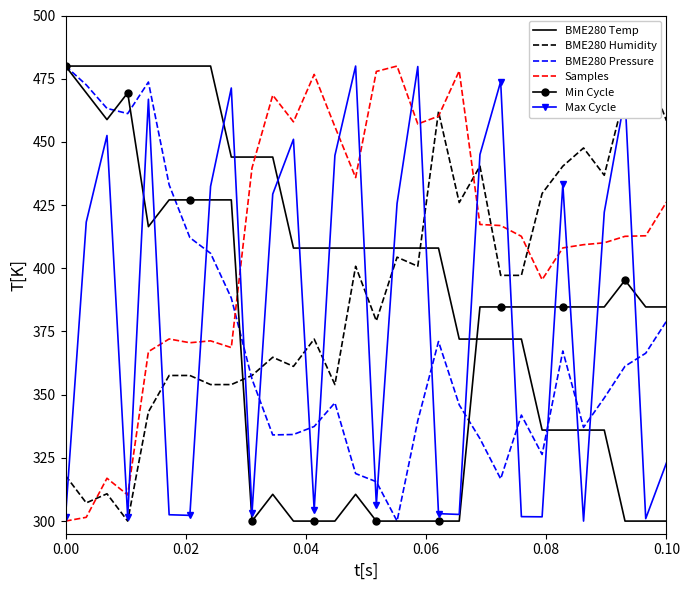

What is the average value of the BME280 Humidity series?

389.4